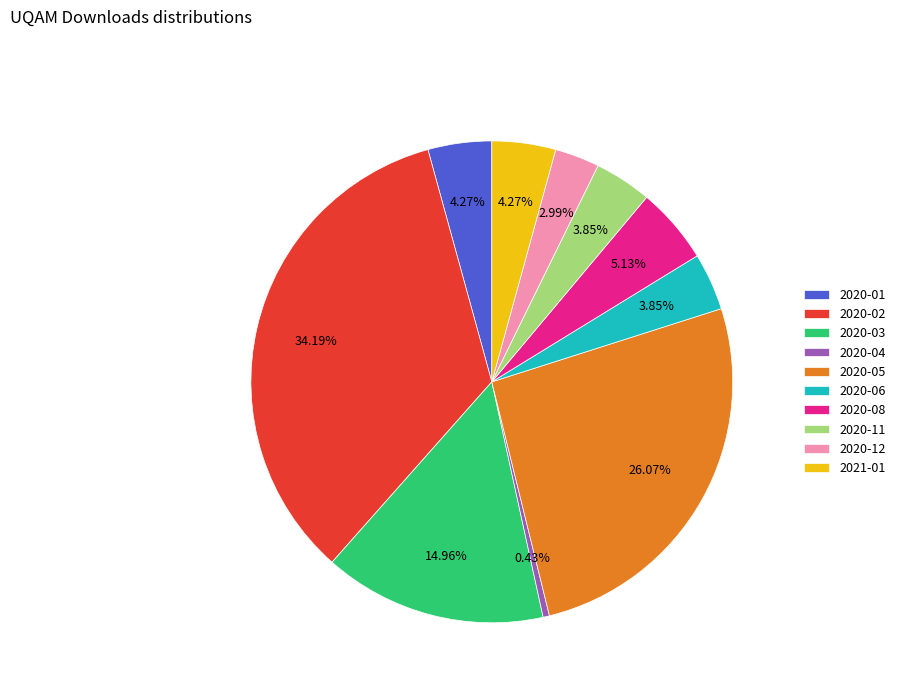

What percentage is NOT represented by 2020-04?

99.6%